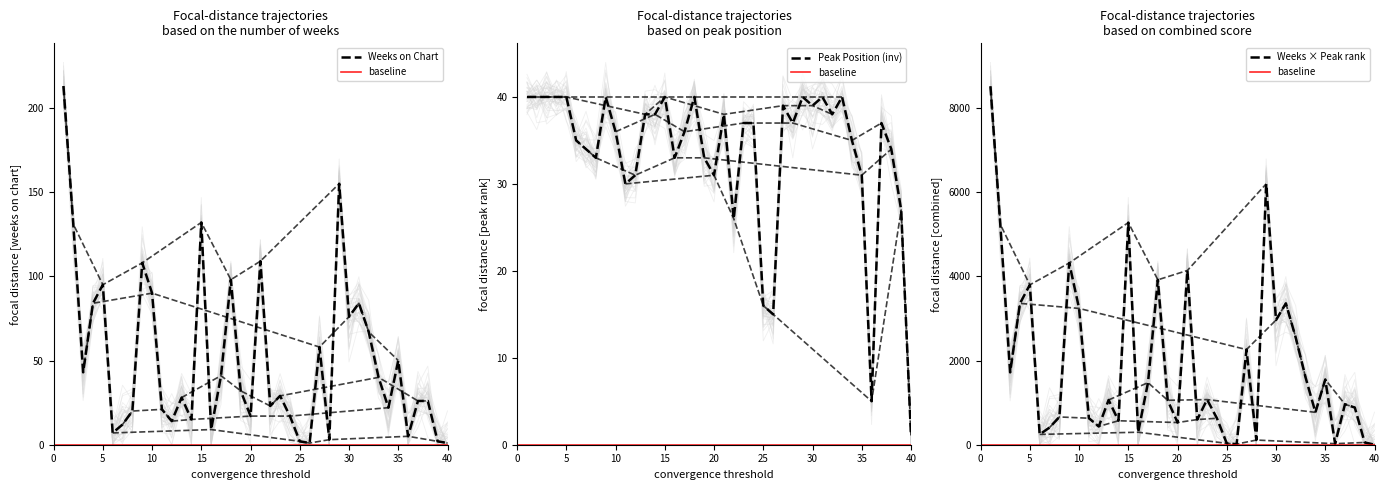

What is the difference between the highest and lowest values at 28?

34